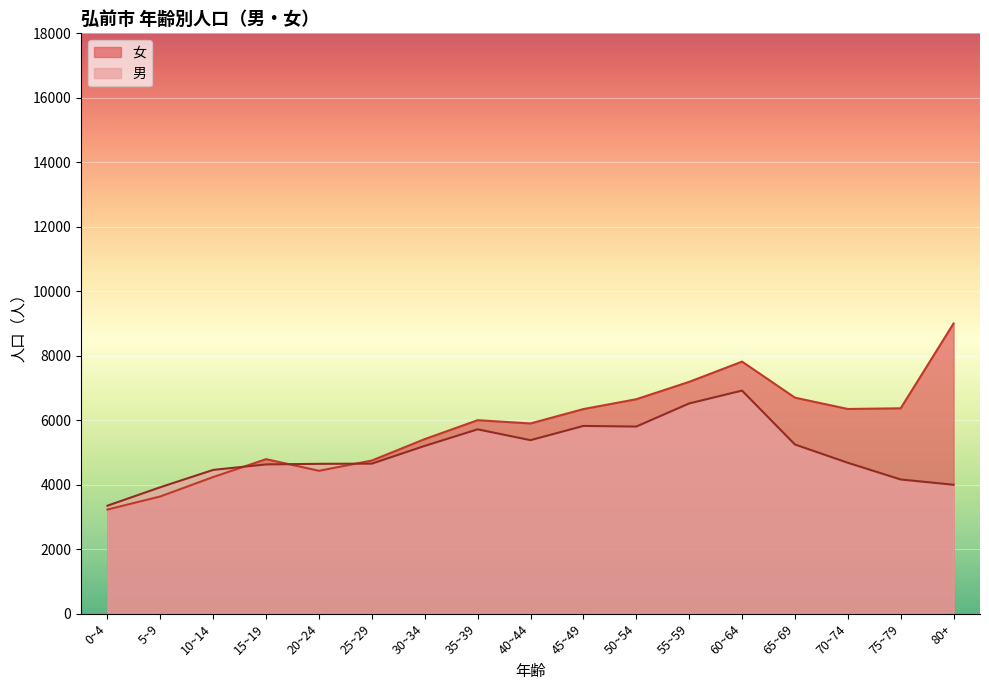

At which label is 女 closest to 6117?

35~39